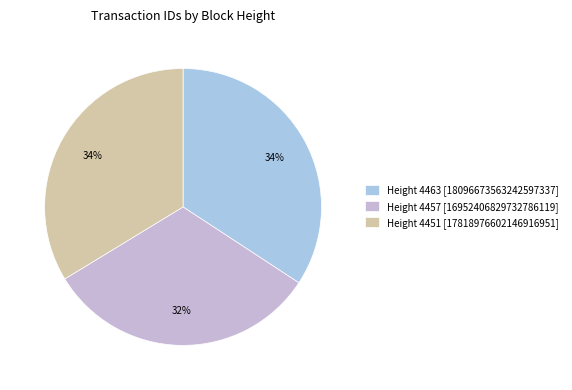

How many segments does this pie chart have?

3